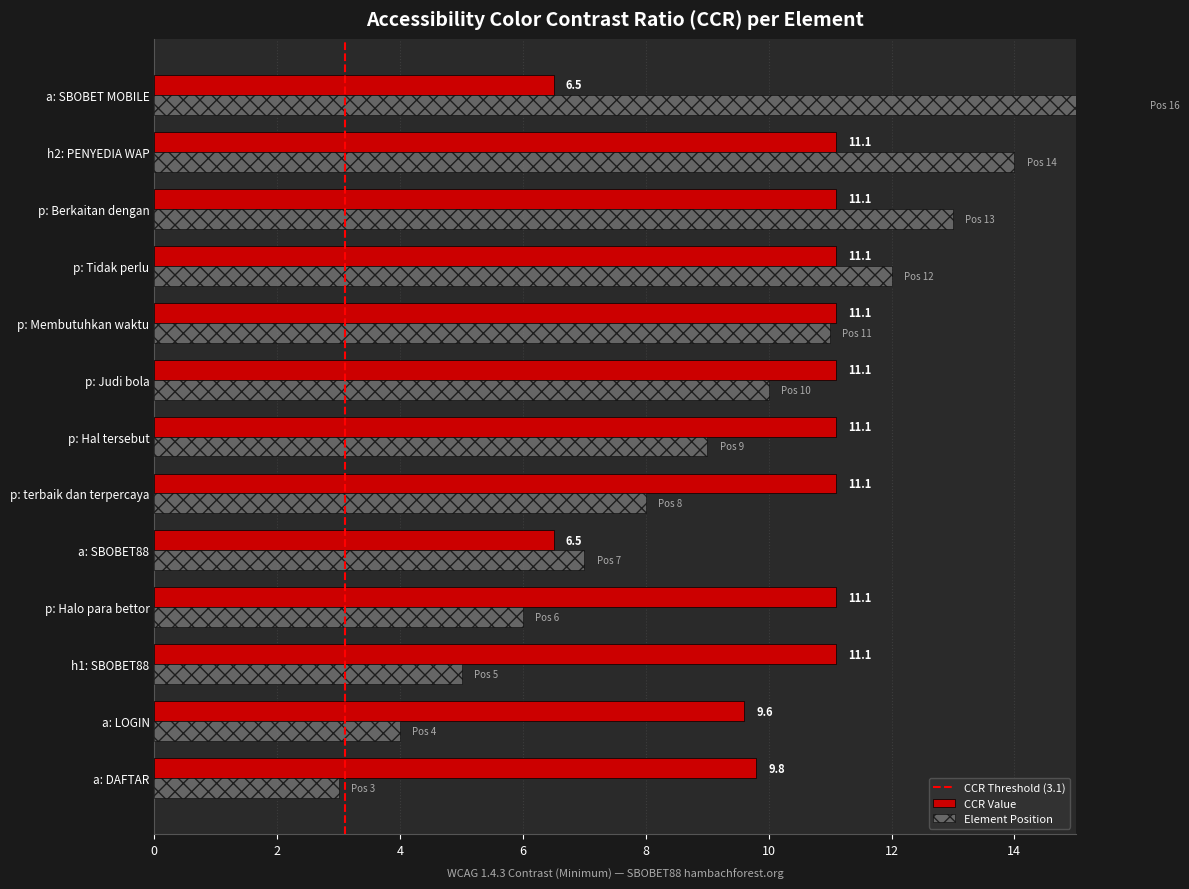

Reading left to right, what are all the values shown in this chart?

Element Position: 3.0	4.0	5.0	6.0	7.0	8.0	9.0	10.0	11.0	12.0	13.0	14.0	16.0
CCR Value: 9.8	9.6	11.1	11.1	6.5	11.1	11.1	11.1	11.1	11.1	11.1	11.1	6.5